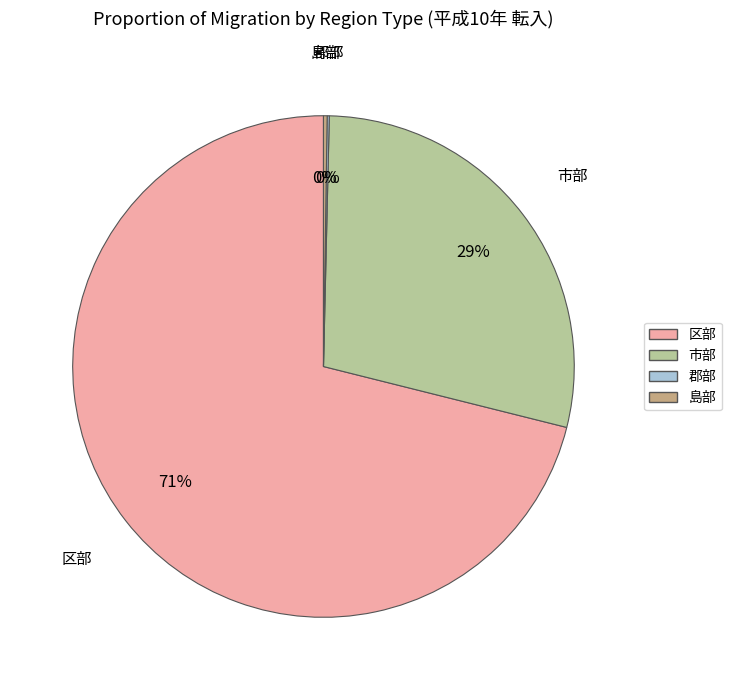

What is the majority slice?

区部